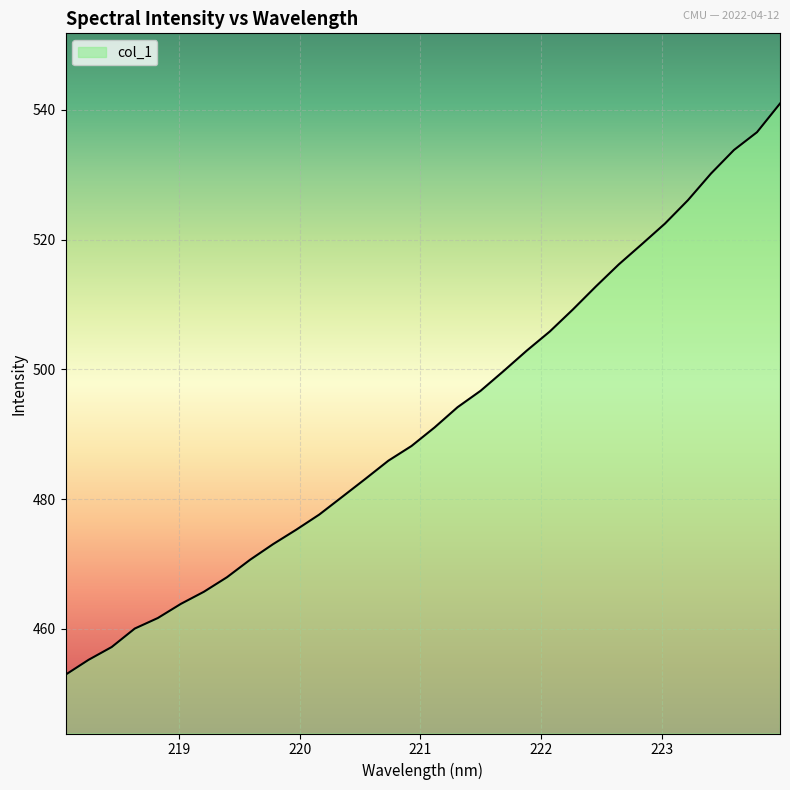

What is the minimum value shown in the chart?

453.0